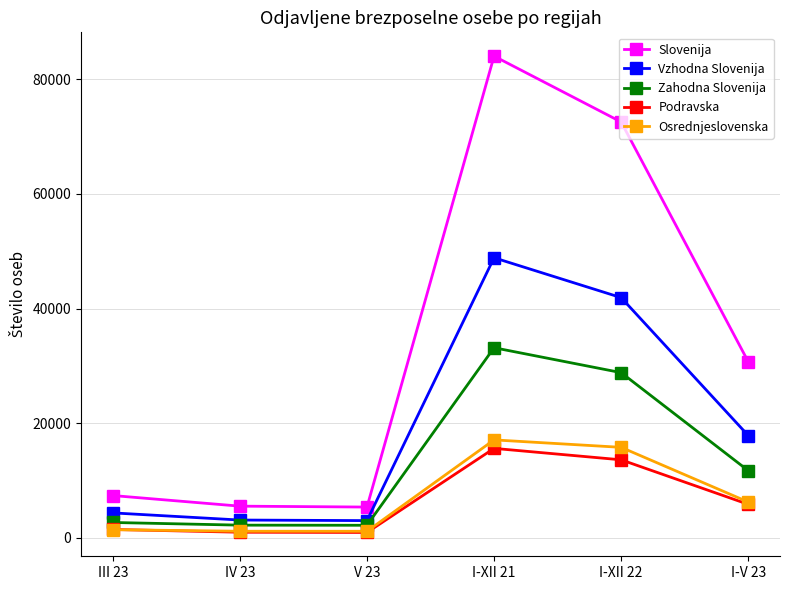

Which series has the largest range (max minus min)?

Slovenija